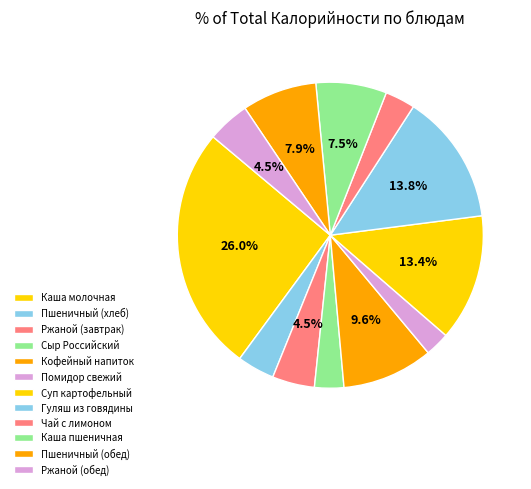

Is there any slice that represents more than half of the pie?

No